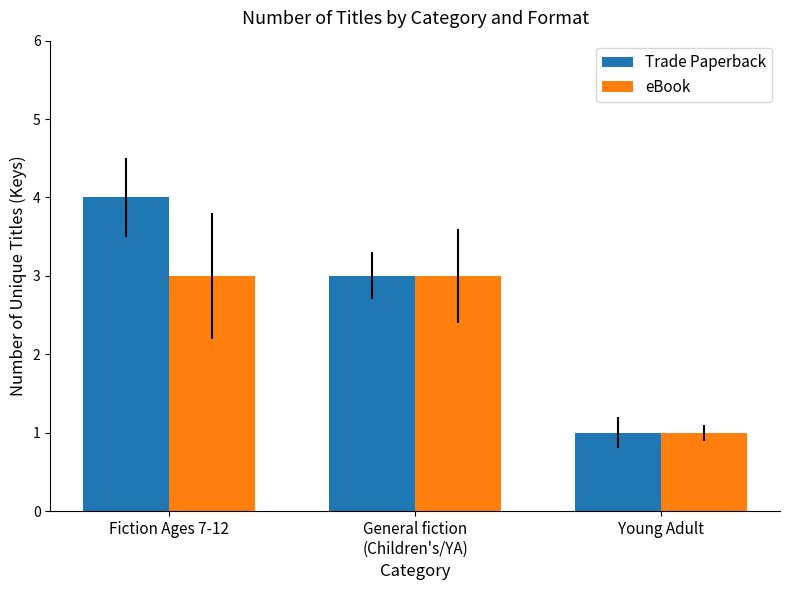

How many values in the Trade Paperback series are below 3?

1